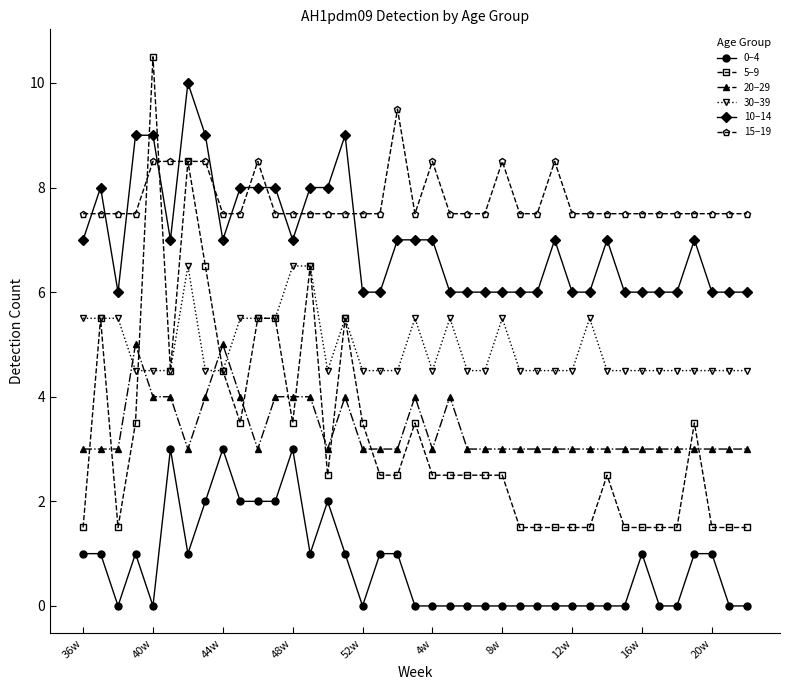

Which series has the largest range (max minus min)?

5−9